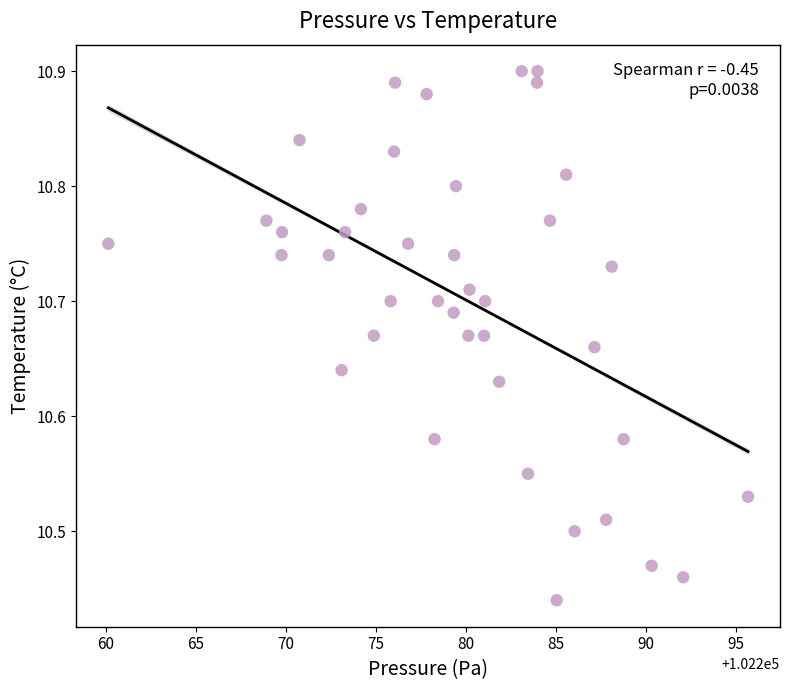

What is the range of X values (max minus min)?

35.5